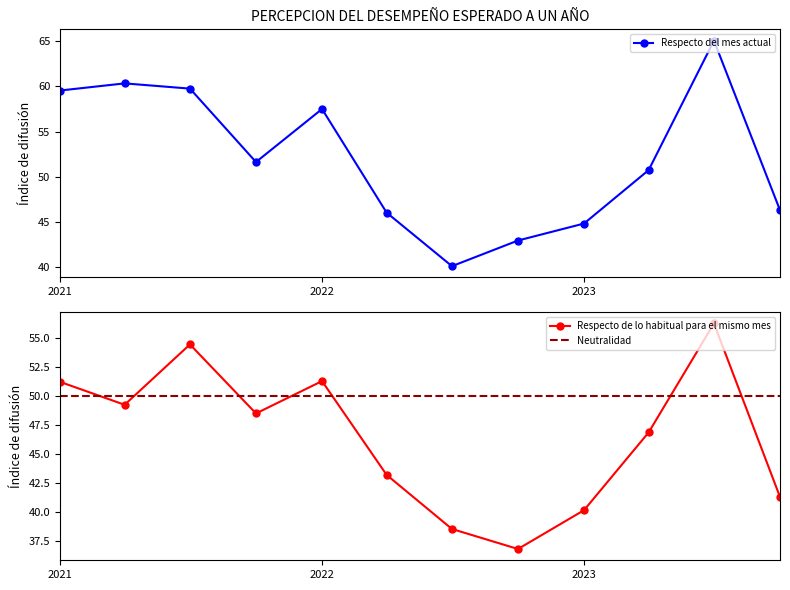

What is the maximum value for Respecto de lo habitual para el mismo mes?

56.2